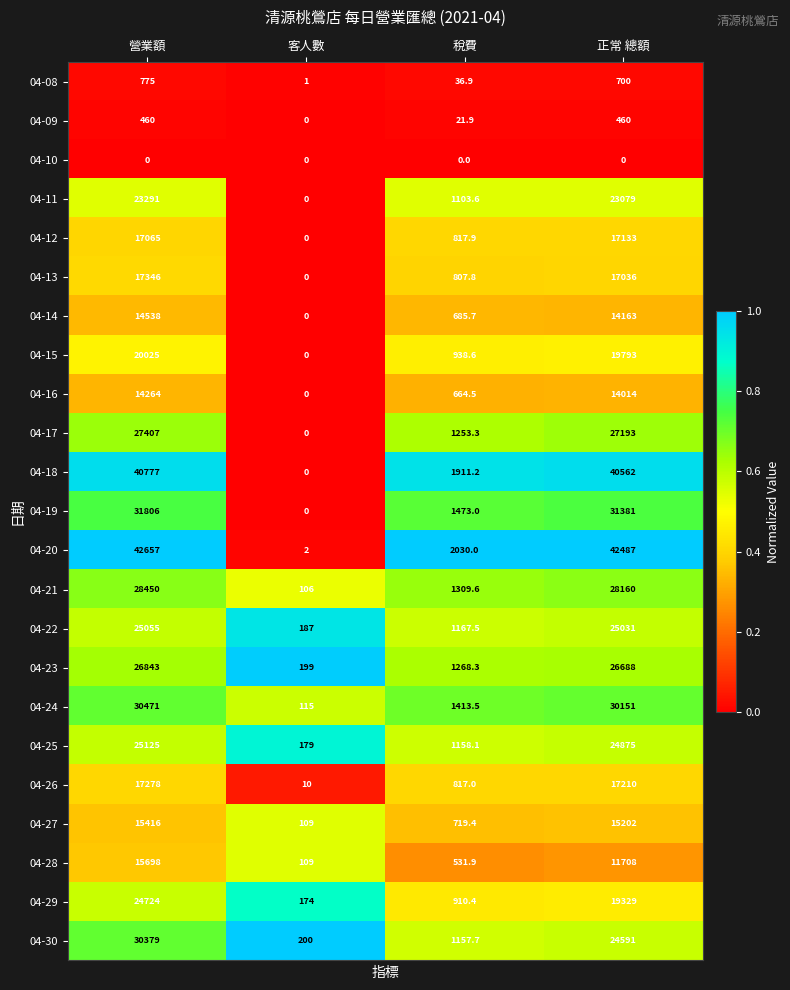

At which category is the sum across all series the highest?

營業額